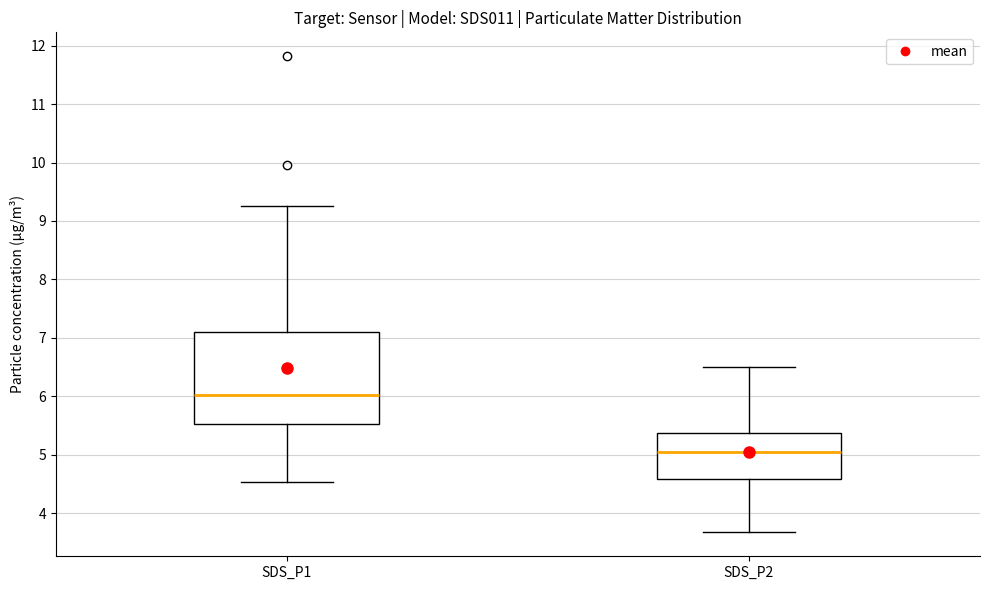

Reading left to right, transcribe this box plot: for each box, give where its median line is, the range the box spans, and where its two whiskers end, as read against the y-axis. The values are not printed on the chart, so give them approximately, as read against the axis.

SDS_P1: median 6.0, box 5.5 to 7.1, whiskers 4.5 to 9.3
SDS_P2: median 5.1, box 4.6 to 5.4, whiskers 3.7 to 6.5